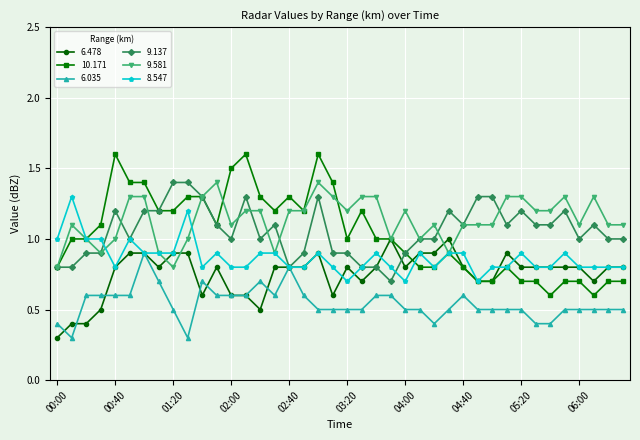

What is the value of the 8.547 point at the 13th from the left?

0.8